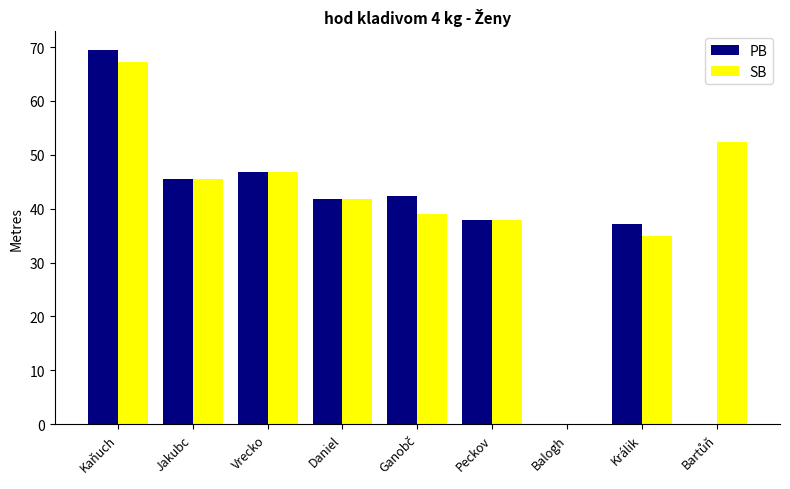

Where does the SB series first go above 41?

Kaňuch